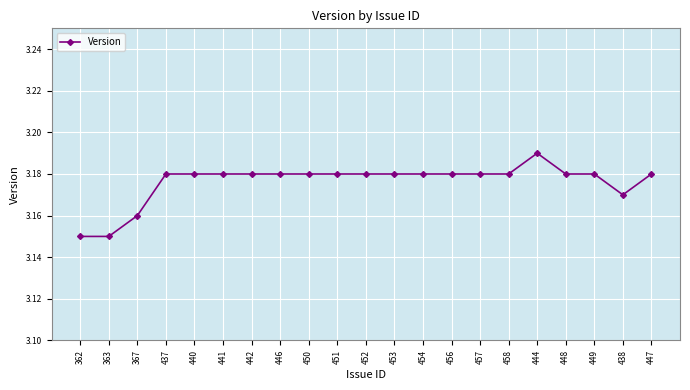

What is the ratio of the value at 367 to the value at 446?

1.0